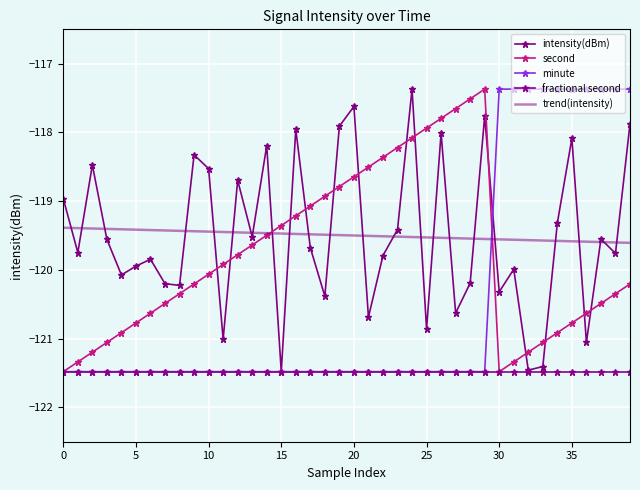

List the series in order of their peak value, lowest first.

fractional second, trend(intensity), intensity(dBm), second, minute